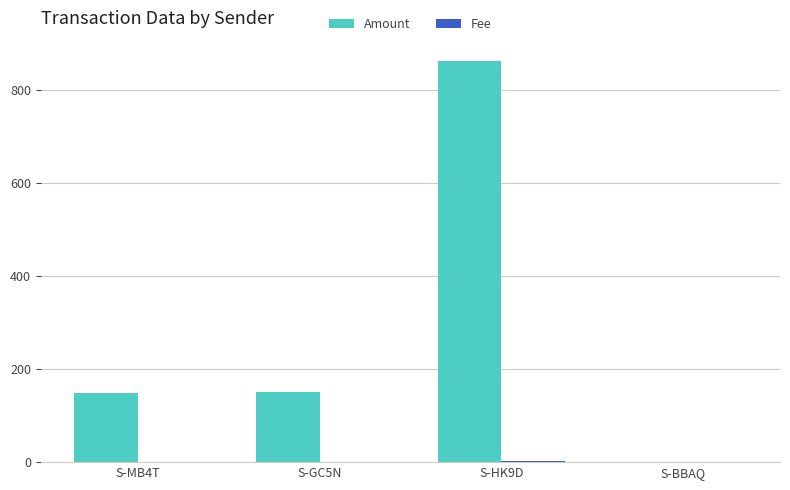

At which label does Amount reach its peak?

S-HK9D